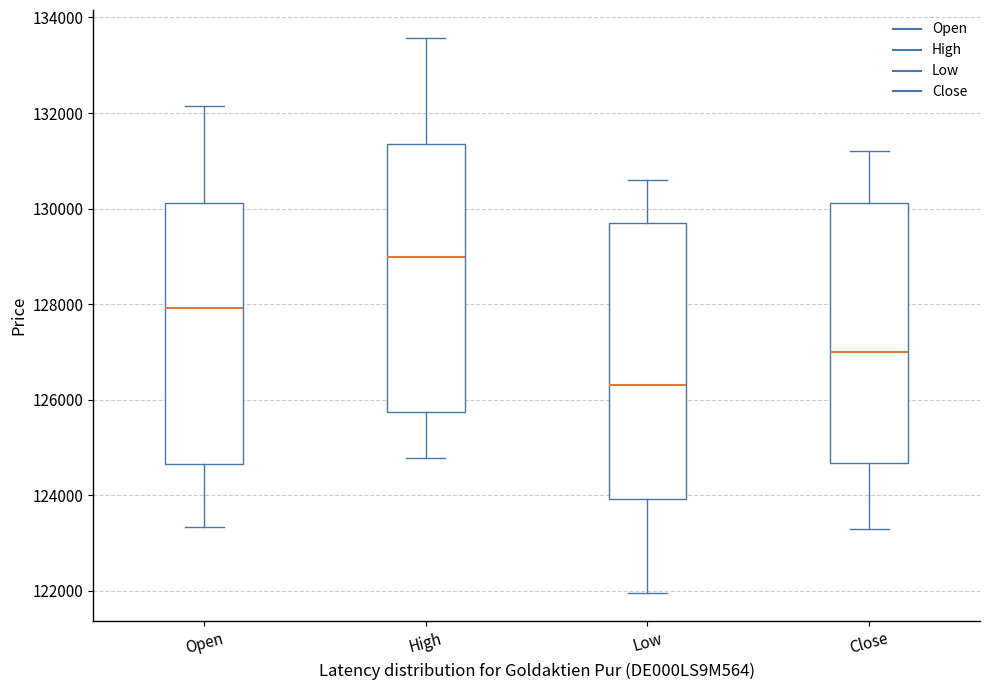

Where does the lower whisker of the box for Low end on the y-axis? The values are not printed on the chart, so give them approximately, as read against the axis.

122000